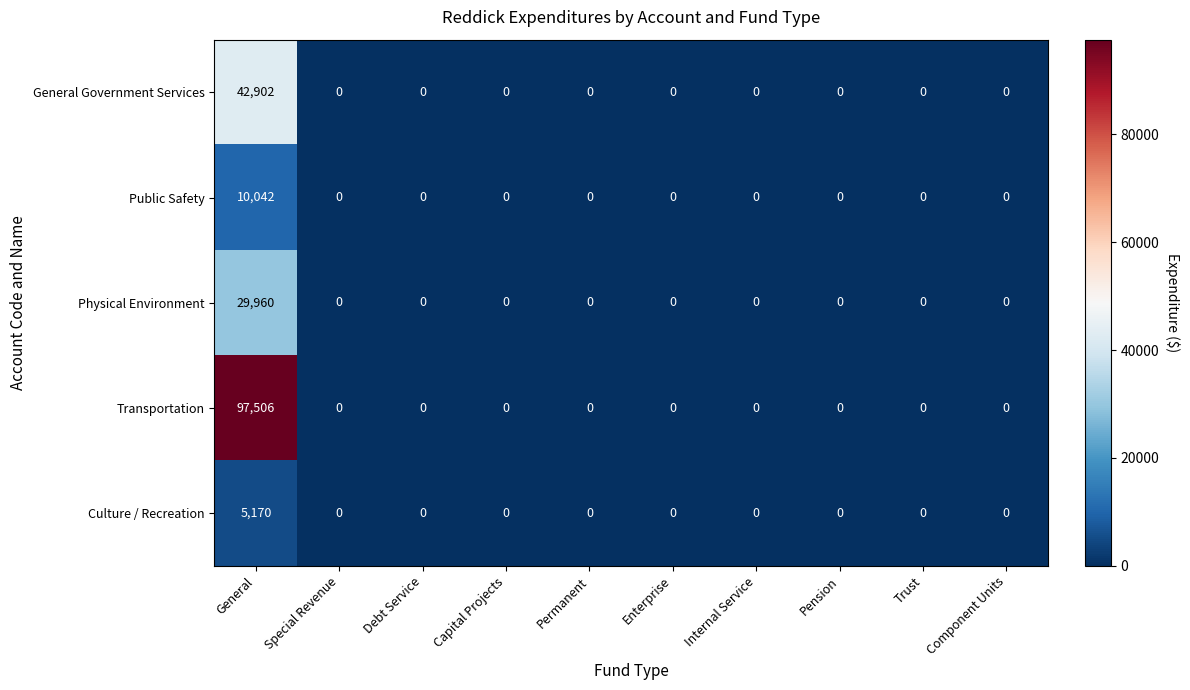

The Transportation series shows -29478 at Trust. True or false?

False